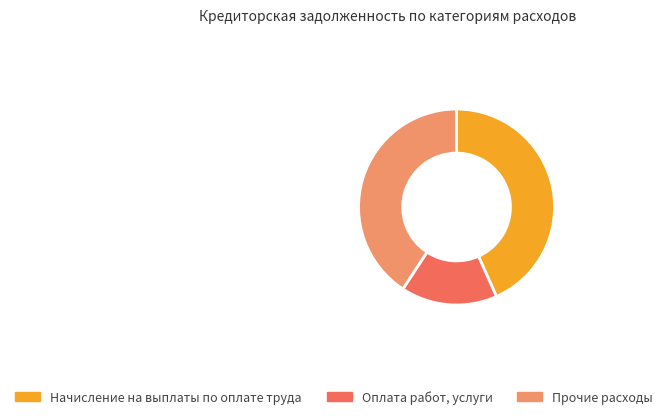

Rank the categories by value from highest to lowest.

Начисление на выплаты по оплате труда, Прочие расходы, Оплата работ, услуги